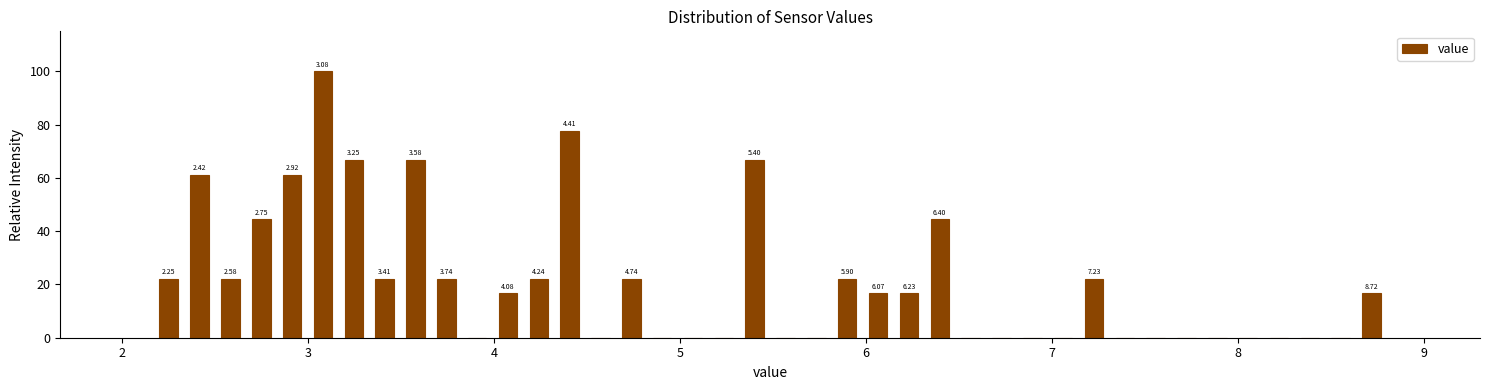

Around what value on the x-axis is the tallest bar? Give the approximate position of its centre, as read against the axis.

3.1